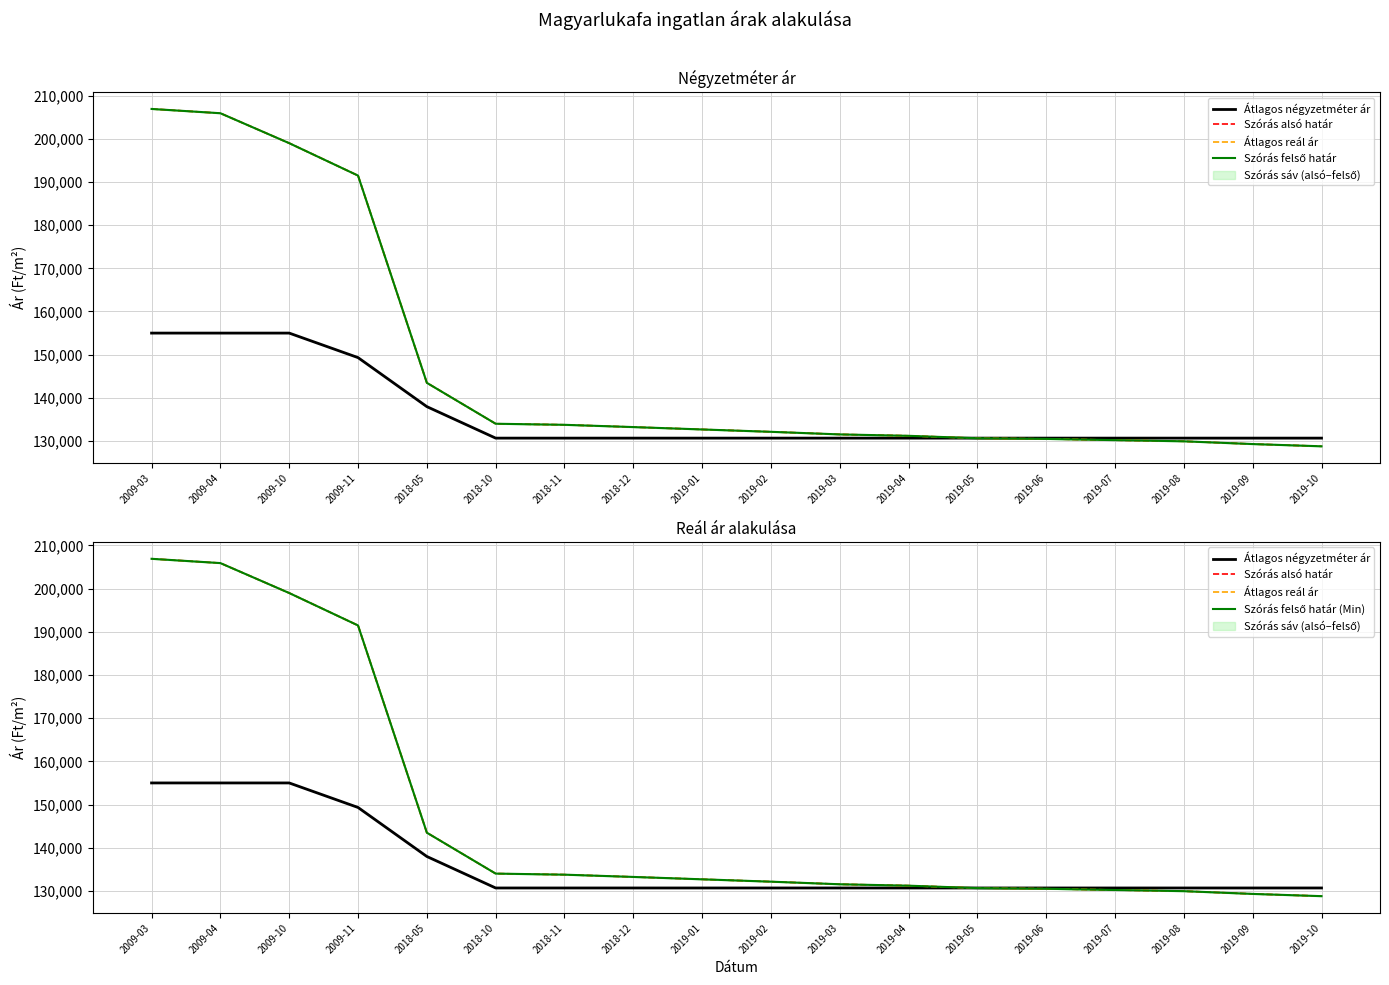

True or false: Átlagos négyzetméter ár and Szórás felső határ intersect in this chart.

True